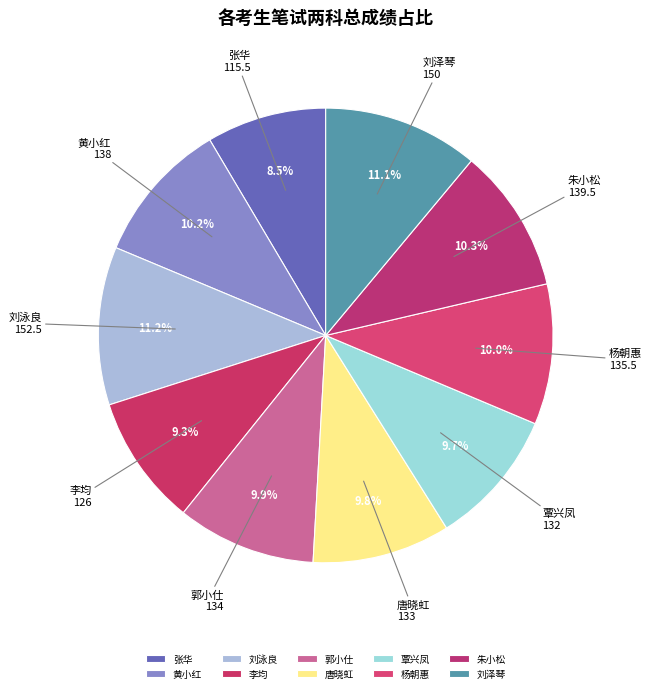

Is the sum of 唐晓虹 and 刘泳良 greater than half?

No